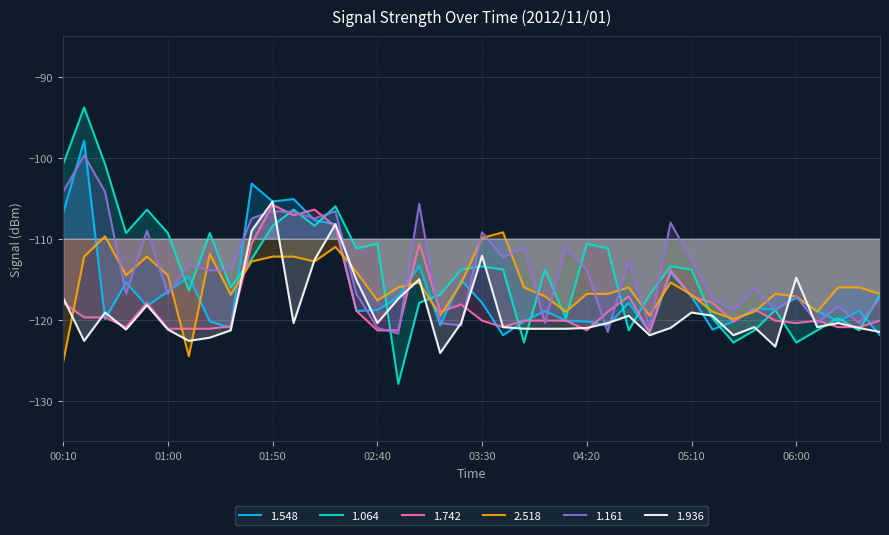

After their last crossing, which series has the higher values: 1.064 or 1.548?

1.064